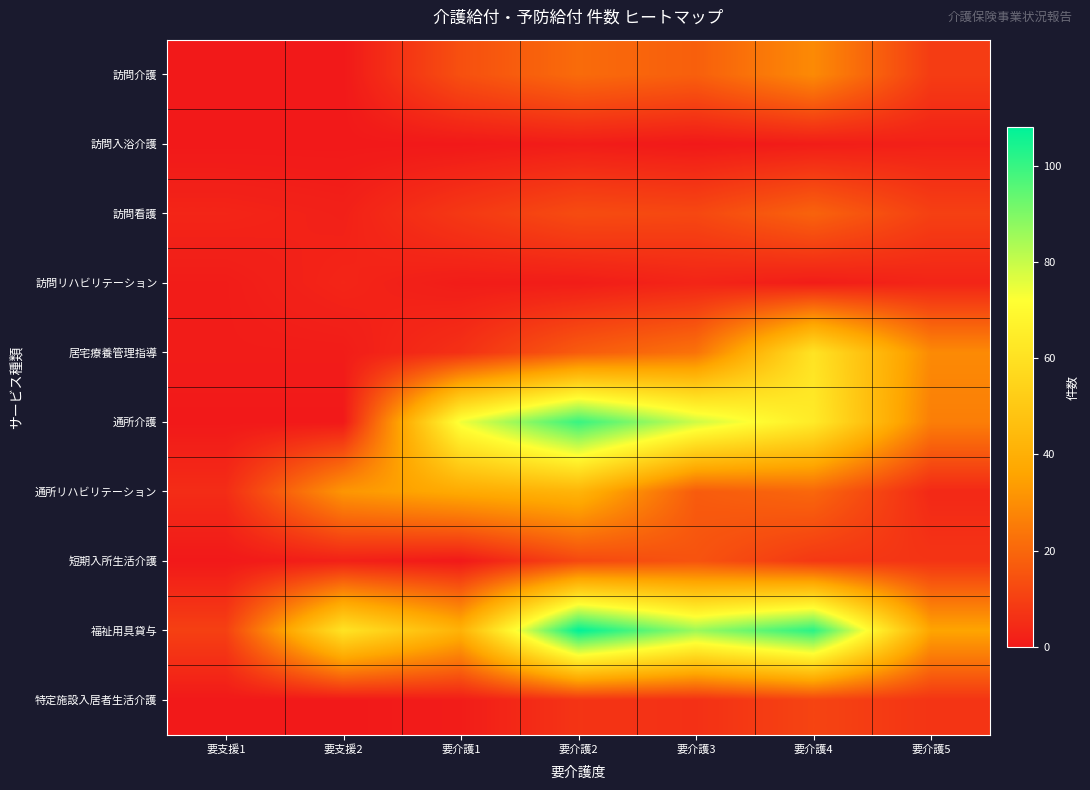

What is the total value across all series at 要介護3?

259